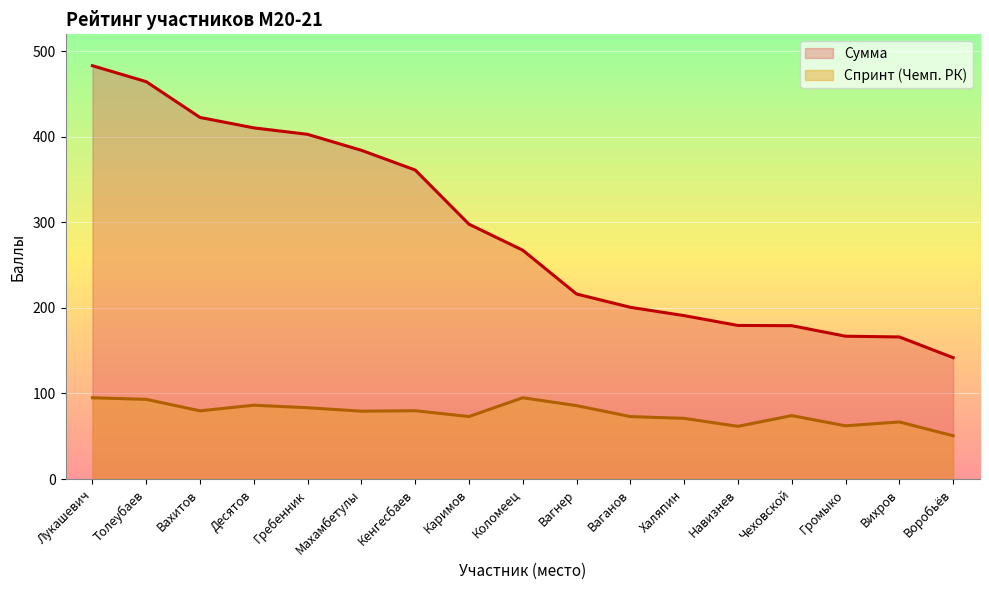

At Навизнев, list the series in order from smallest to largest.

Спринт (Чемп. РК), Сумма